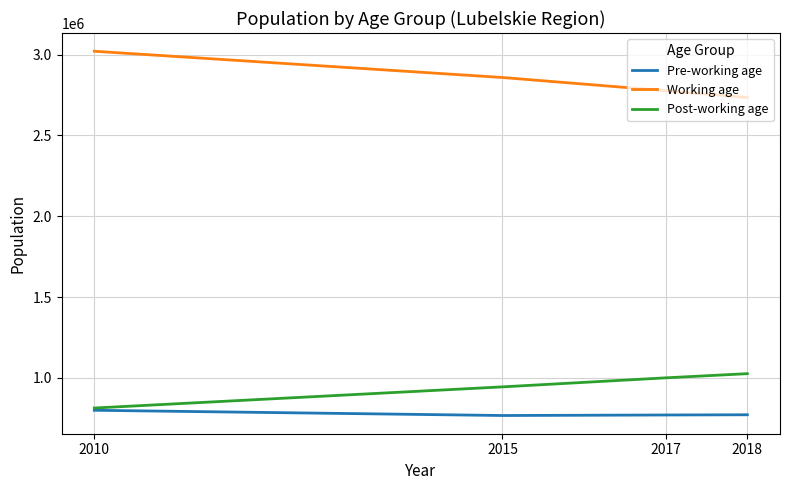

What is the spread (max minus min) of values at 2010?

2221230